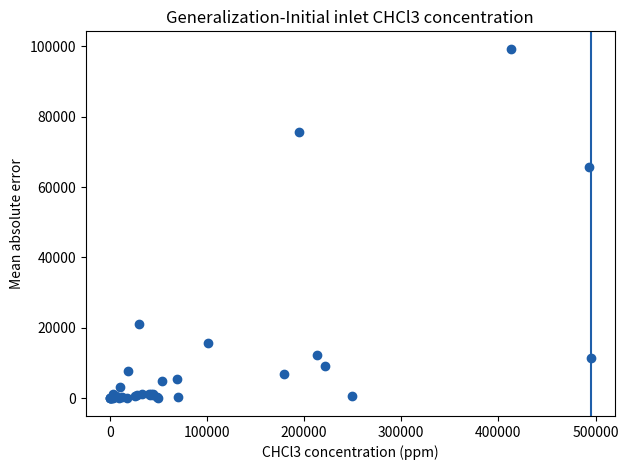

What Y value in the scatter plot is closest to 49589?

65611.1